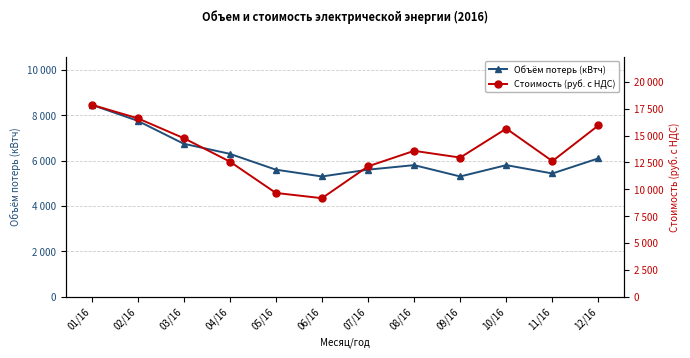

How many distinct data groups are displayed?

2